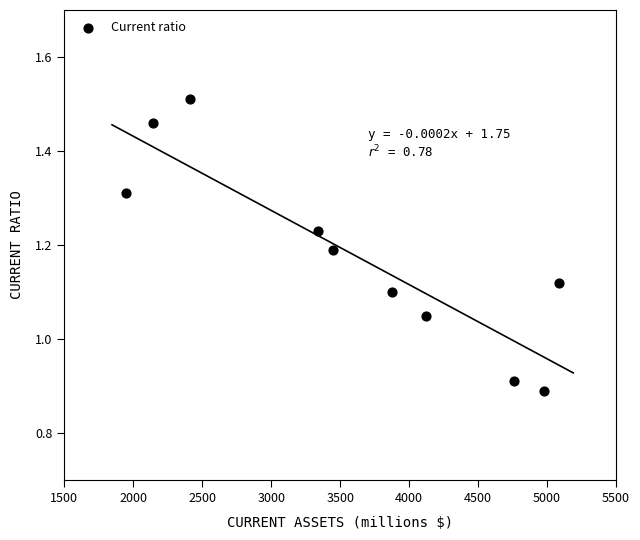

What is the range of X values (max minus min)?

3144.0